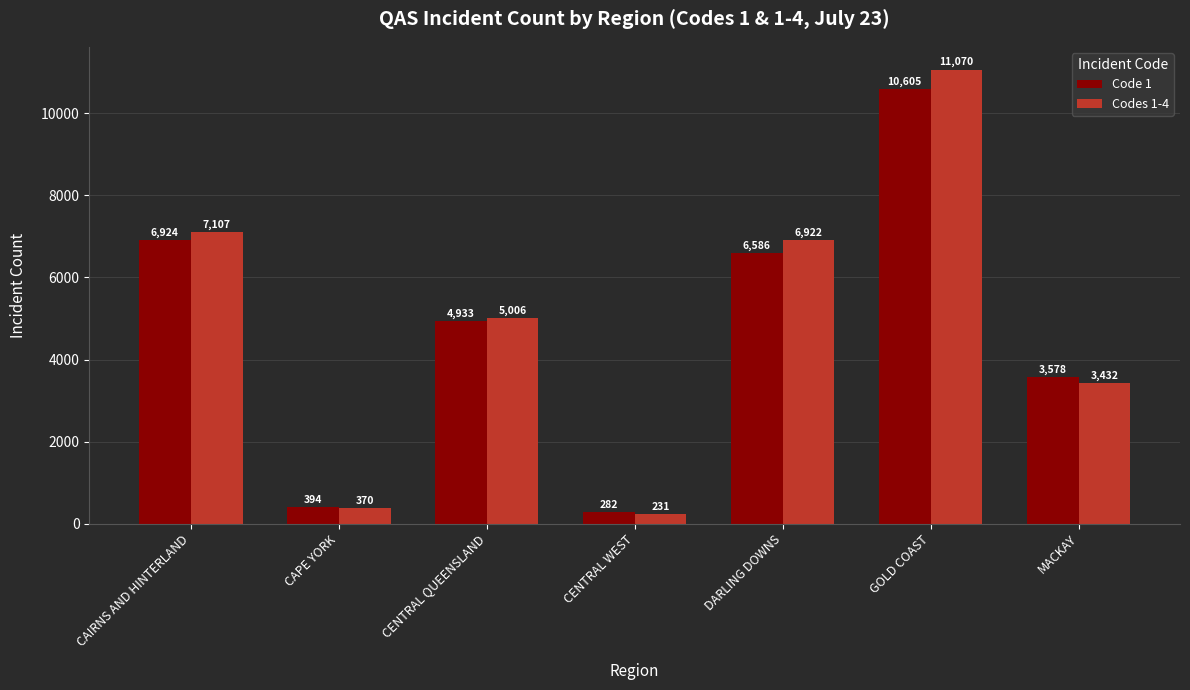

Reading left to right, transcribe all the data shown in this chart.

Code 1: CAIRNS AND HINTERLAND=6924	CAPE YORK=394	CENTRAL QUEENSLAND=4933	CENTRAL WEST=282	DARLING DOWNS=6586	GOLD COAST=10605	MACKAY=3578
Codes 1-4: CAIRNS AND HINTERLAND=7107	CAPE YORK=370	CENTRAL QUEENSLAND=5006	CENTRAL WEST=231	DARLING DOWNS=6922	GOLD COAST=11070	MACKAY=3432